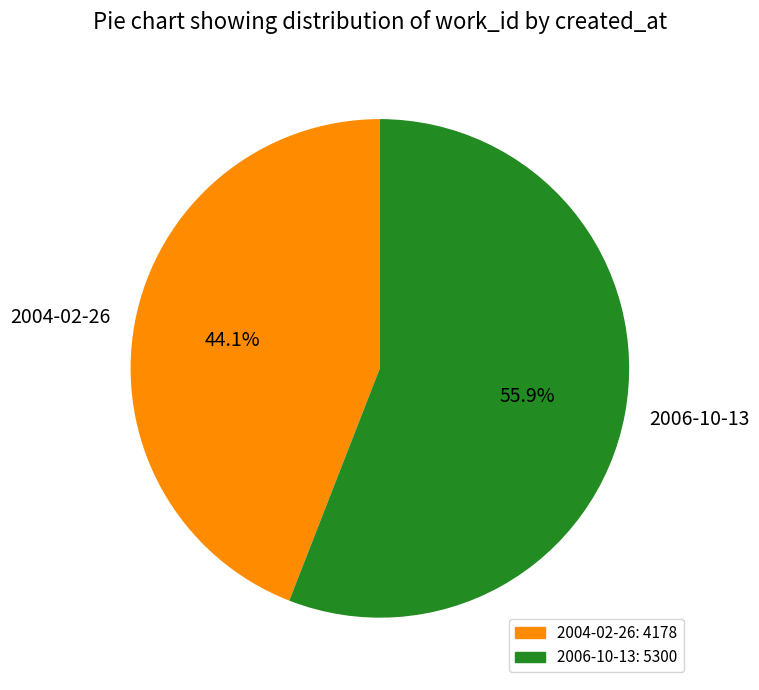

True or false: 2006-10-13 accounts for 46% of the total.

False